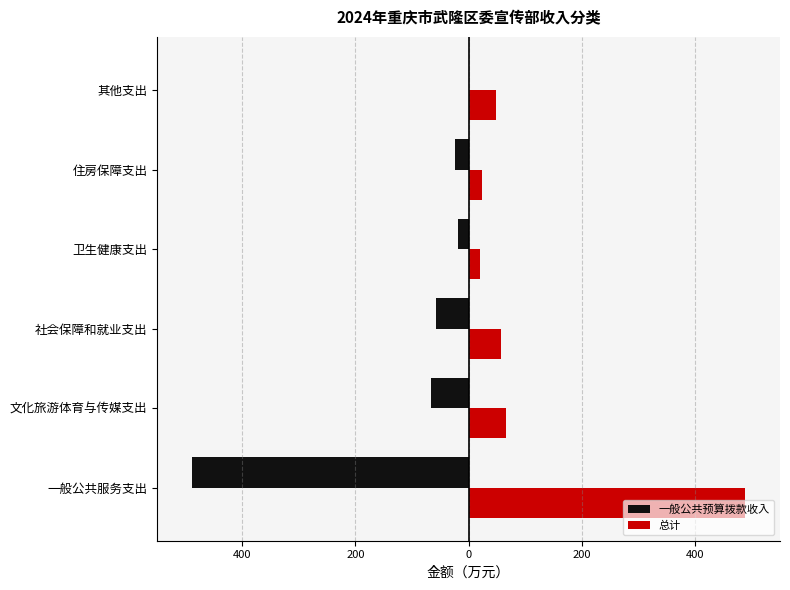

Which series has the widest spread of values?

一般公共预算拨款收入